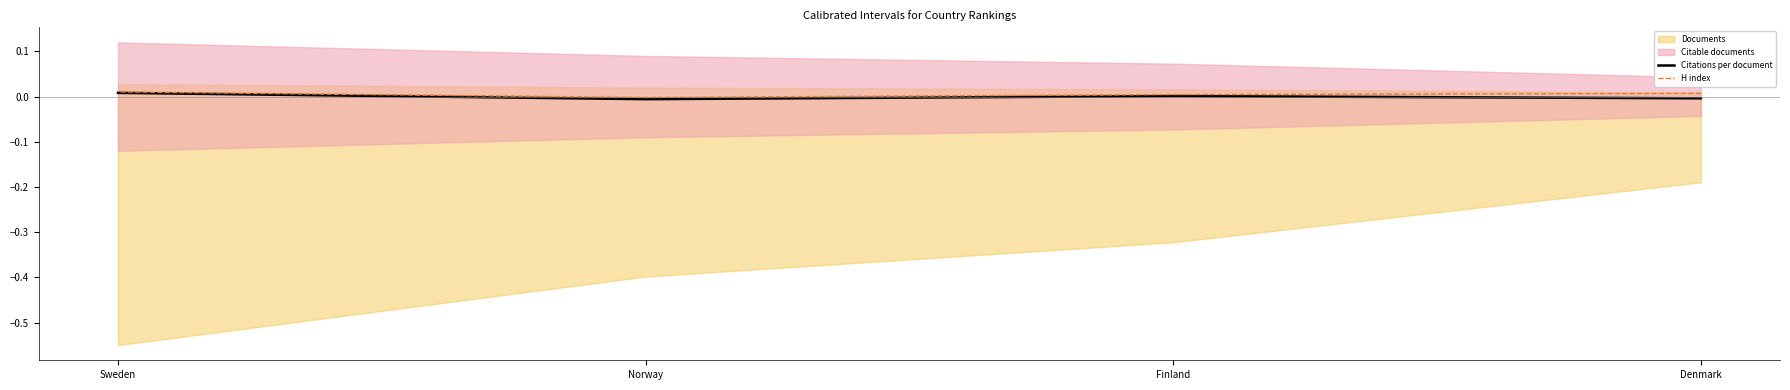

True or false: H index and Citations per document intersect in this chart.

False